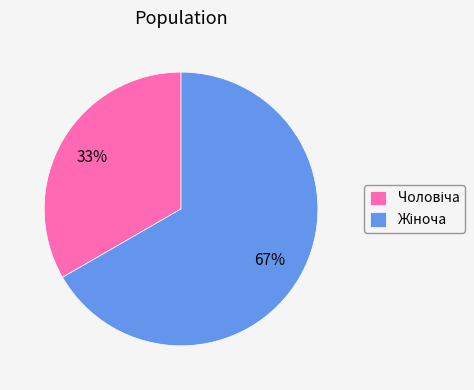

Does any single category account for the majority?

Yes